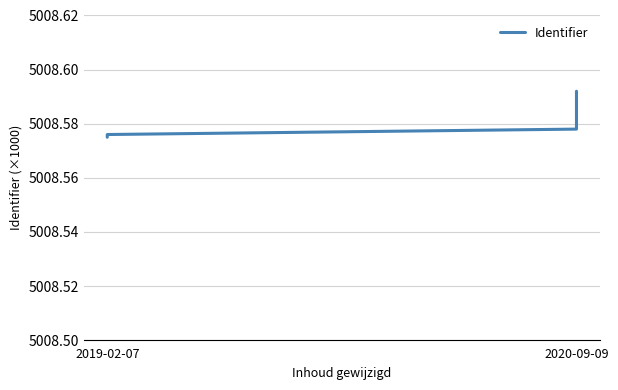

What value does the data have at 2020-09-09?

5008.6